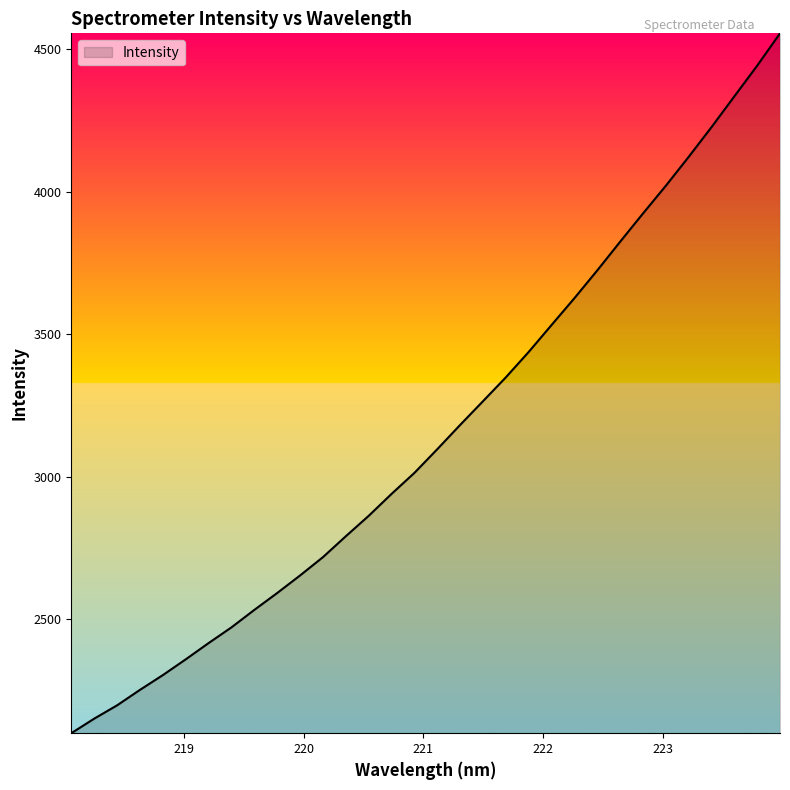

What is the difference between the maximum and minimum values?

2456.0